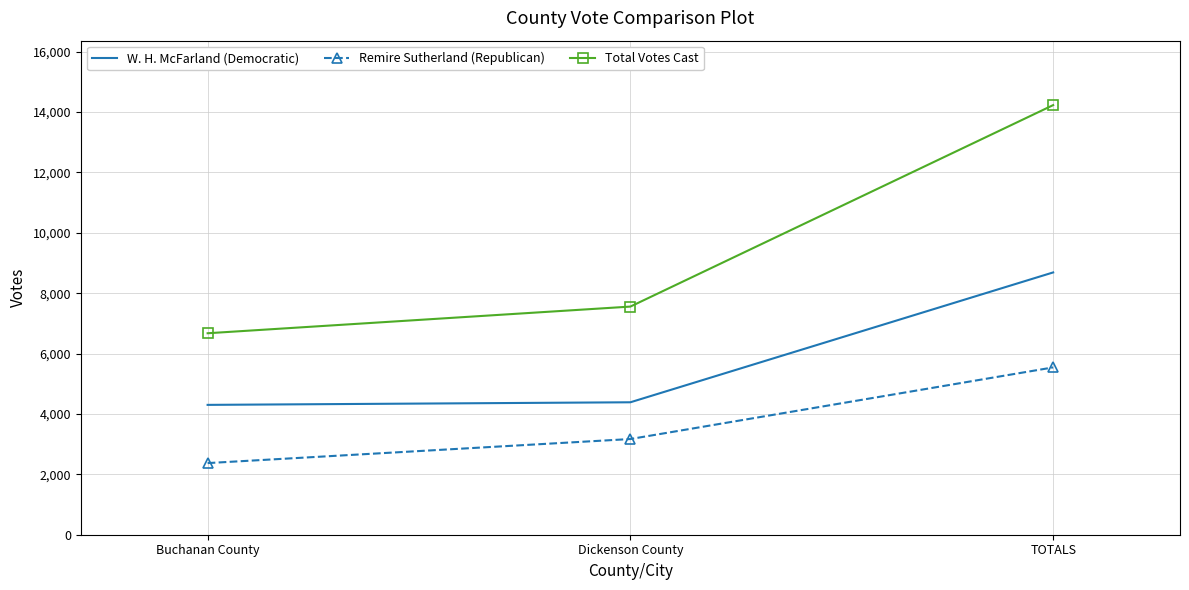

What position from the right is Buchanan County?

3